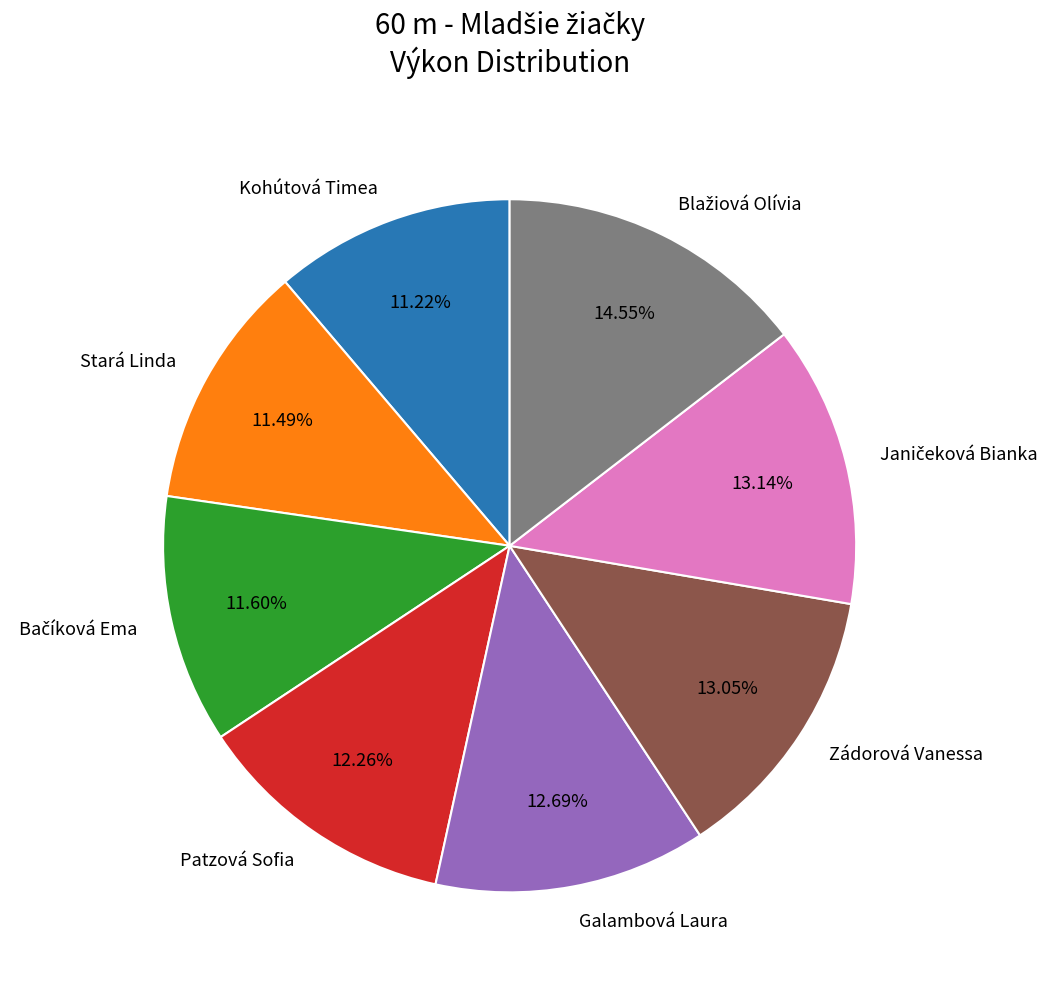

Count the number of slices in the pie.

8